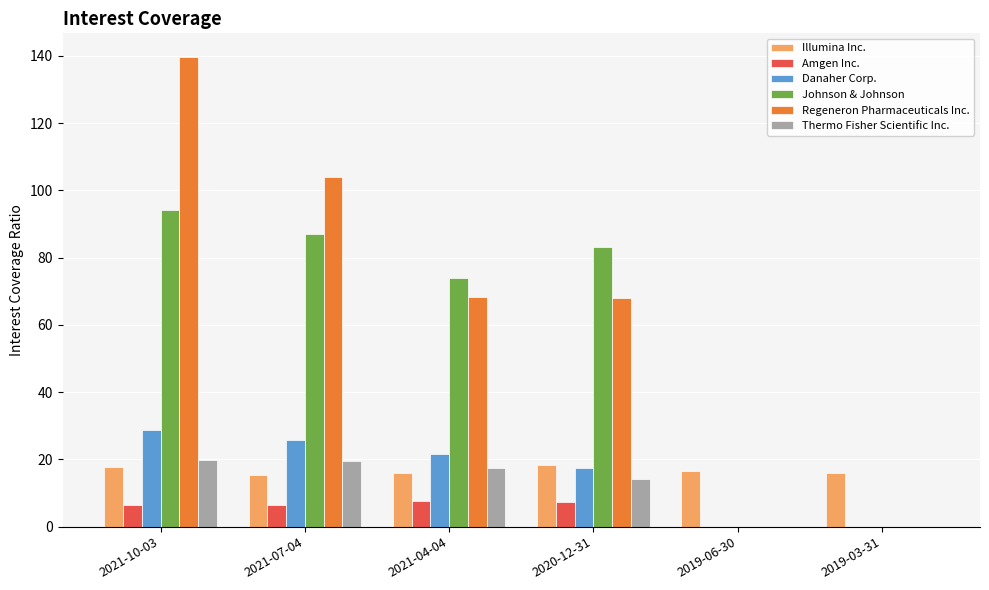

At which category is the sum across all series the highest?

2021-10-03